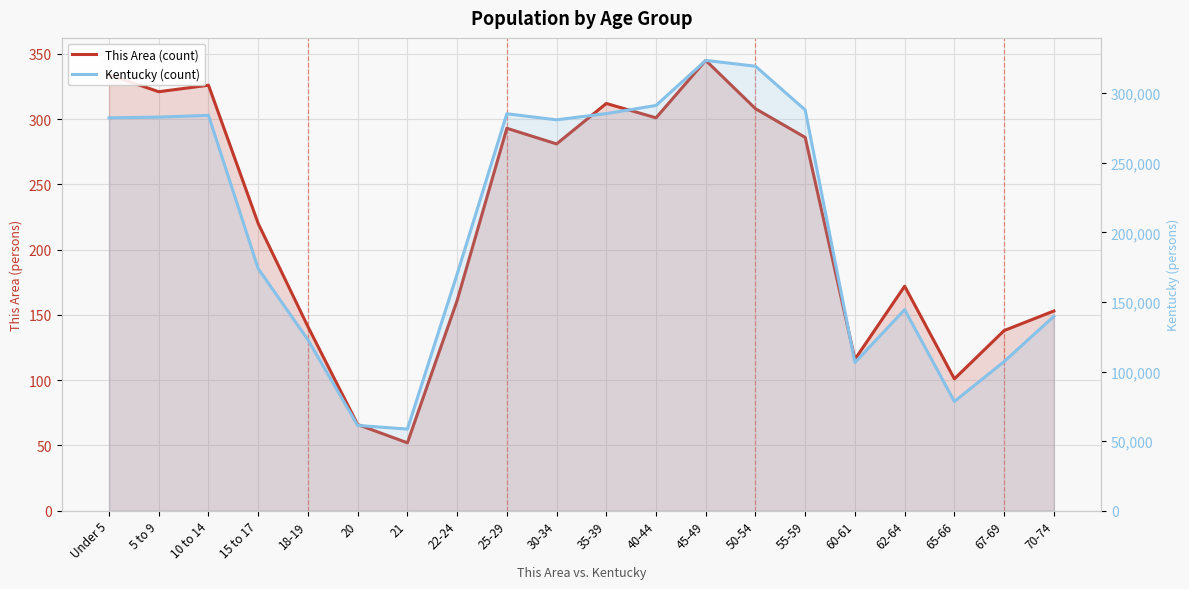

What are all the series names shown in the legend?

This Area (count), Kentucky (count)